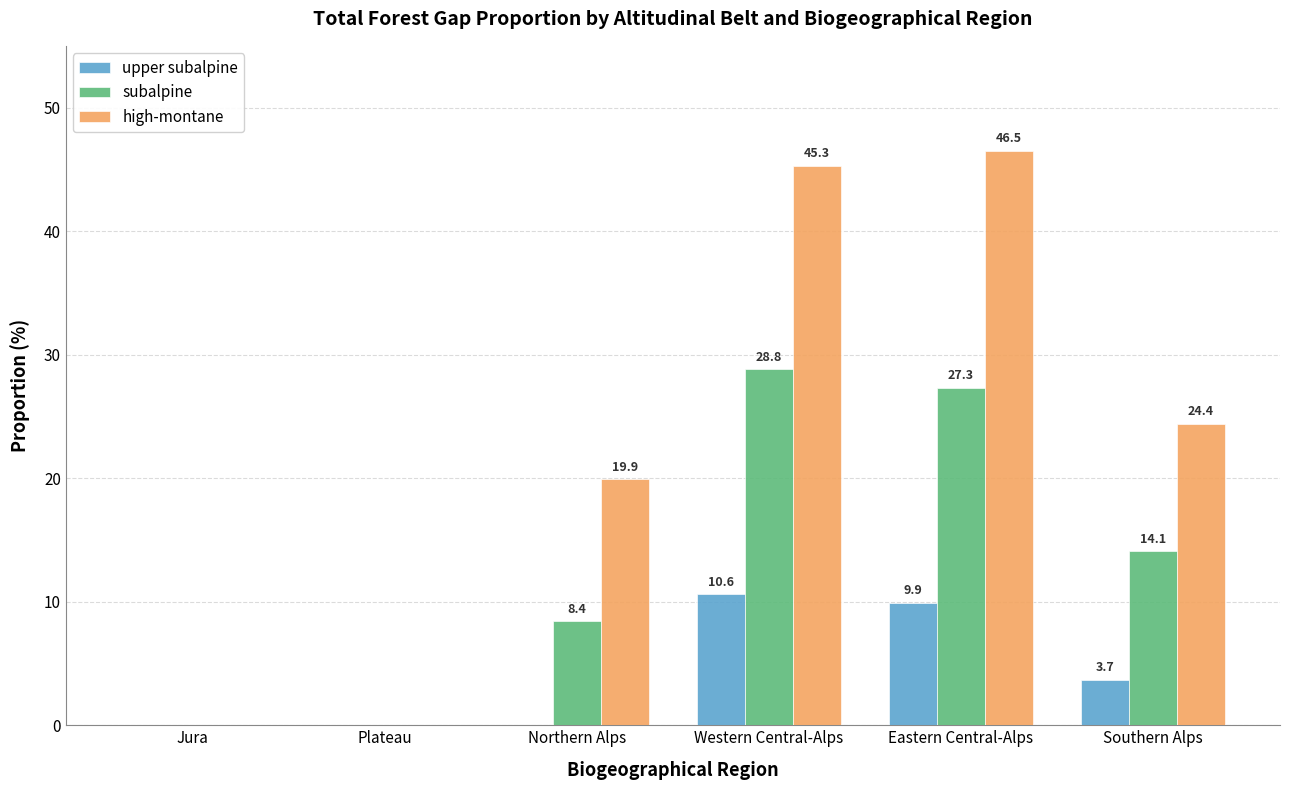

What is the greatest value displayed?

46.5